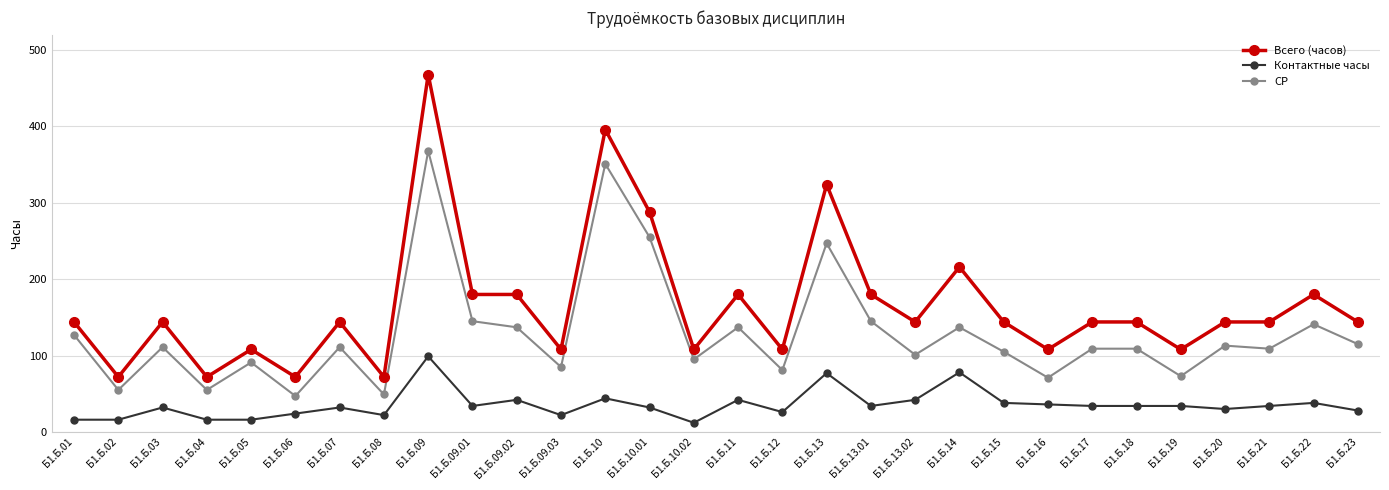

At which category is the sum across all series the highest?

Б1.Б.09